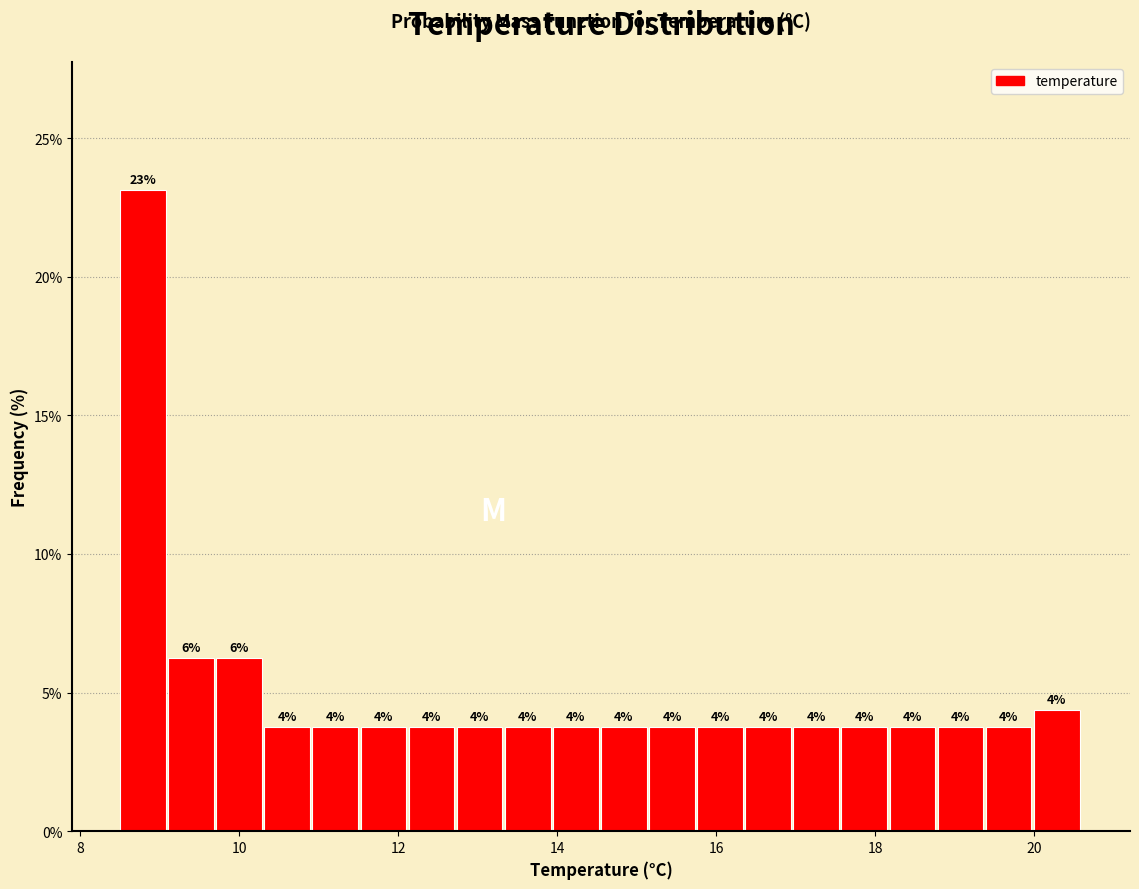

Read against the x-axis, roughly where is the centre of the tallest bar?

8.8